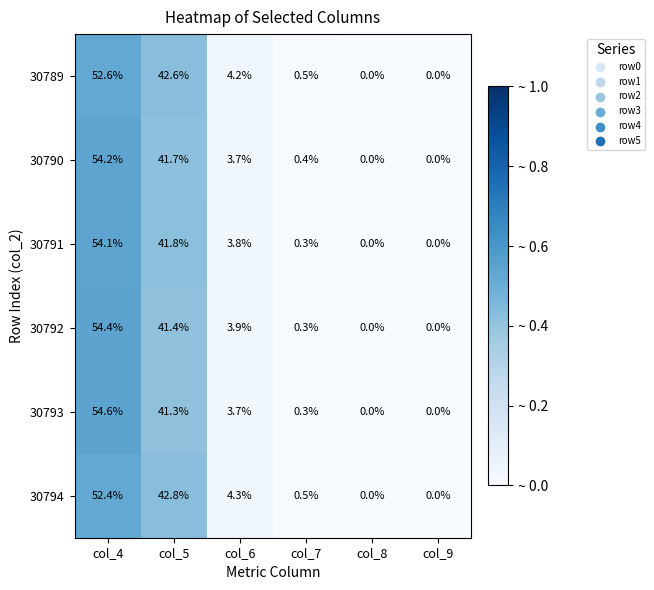

At which category is the sum across all series the highest?

col_4